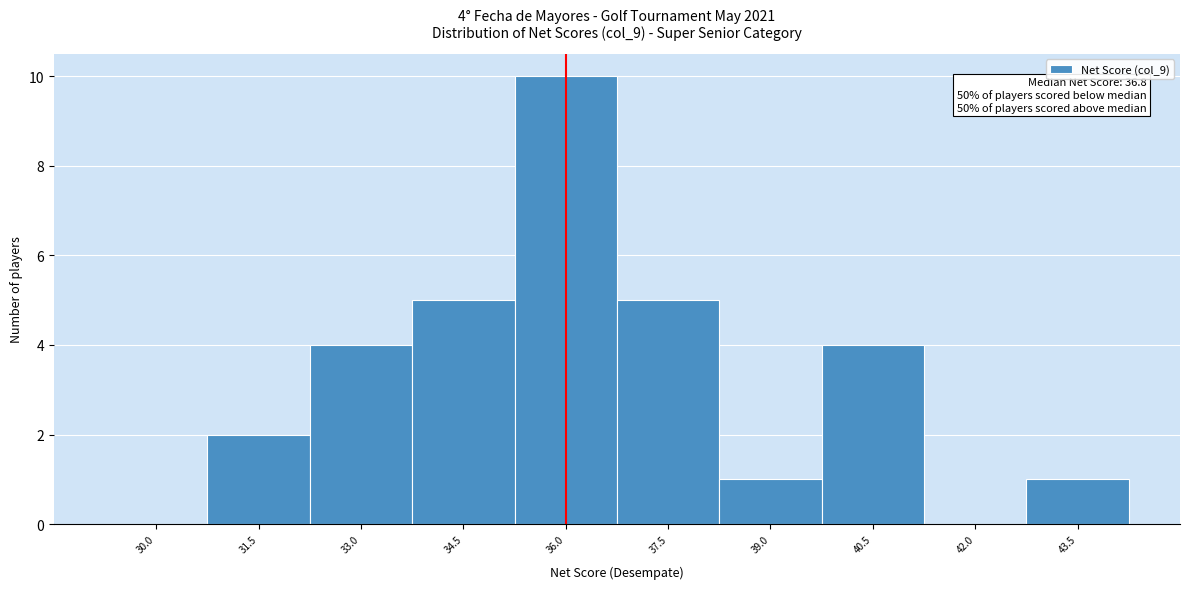

Reading left to right, extract all data points from this chart.

30.0=0	31.5=2	33.0=4	34.5=5	36.0=10	37.5=5	39.0=1	40.5=4	42.0=0	43.5=1